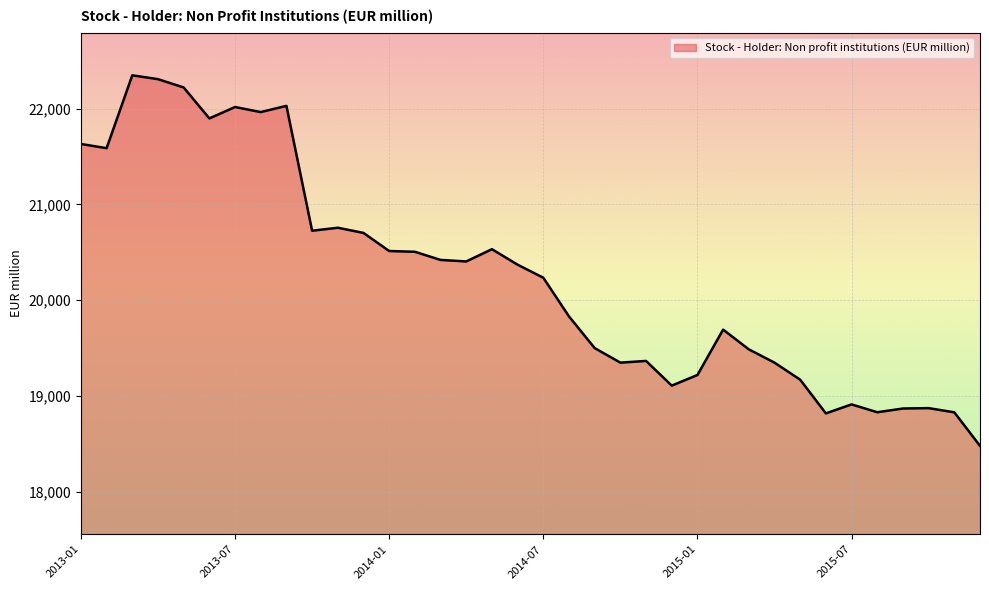

What is the greatest value displayed?

22348